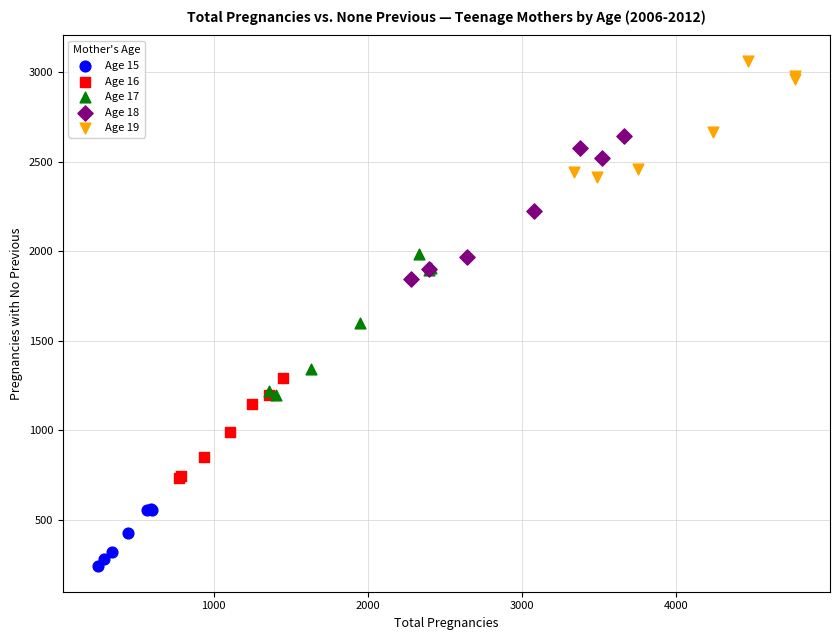

Which series contains the lowest Y value?

Age 15